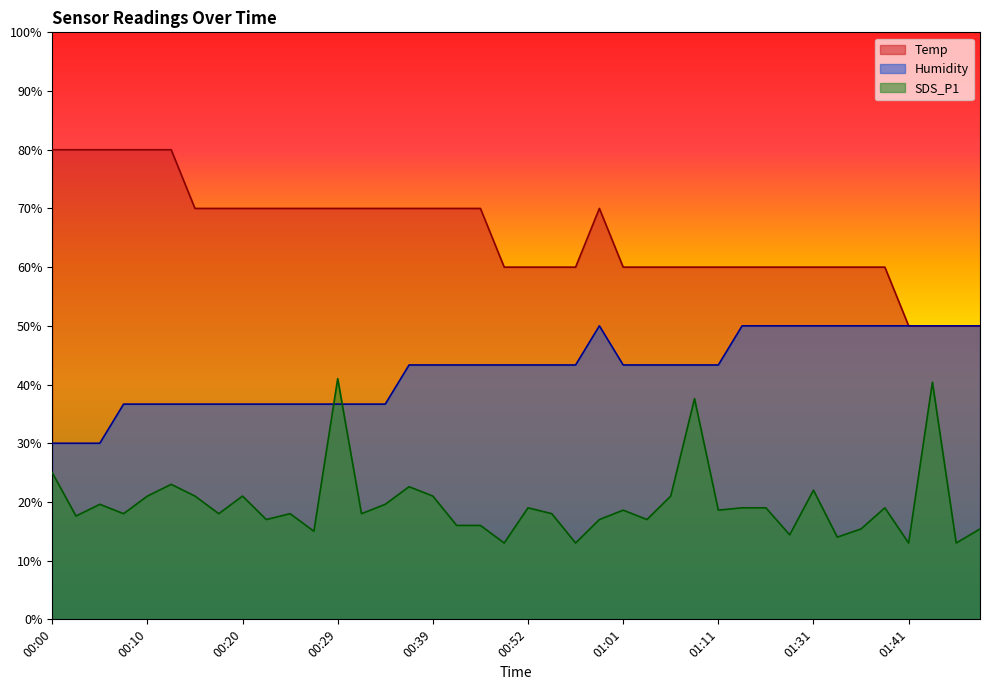

What is the label of the 14th point from the left?

00:32